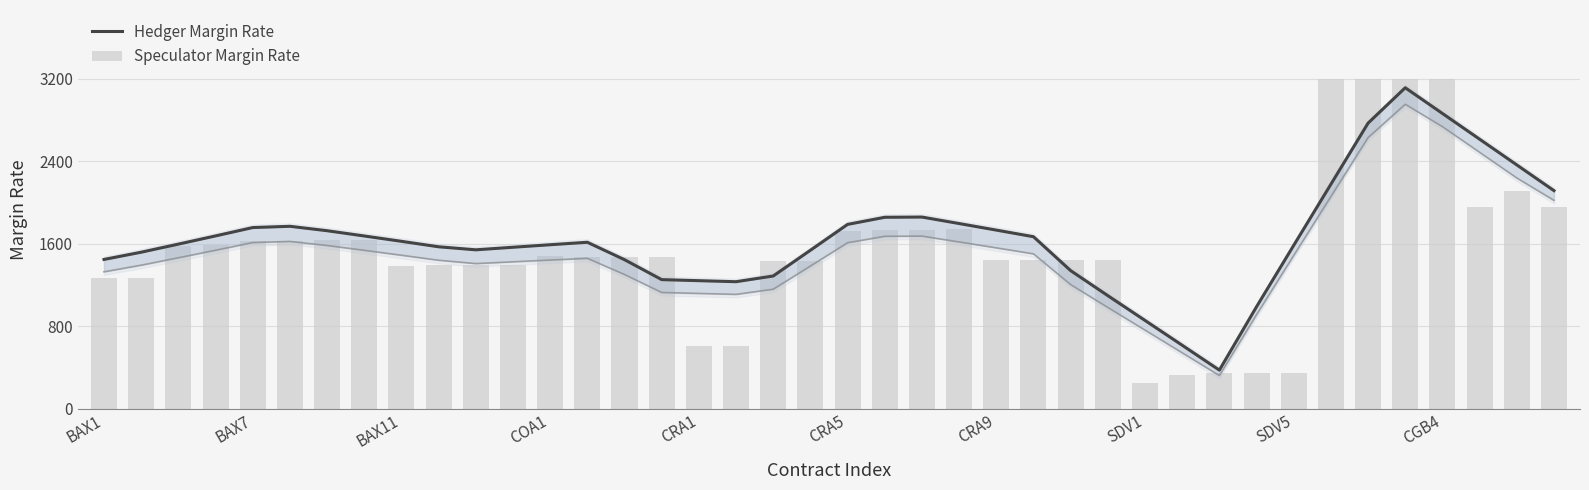

What position from the left is 37?

38